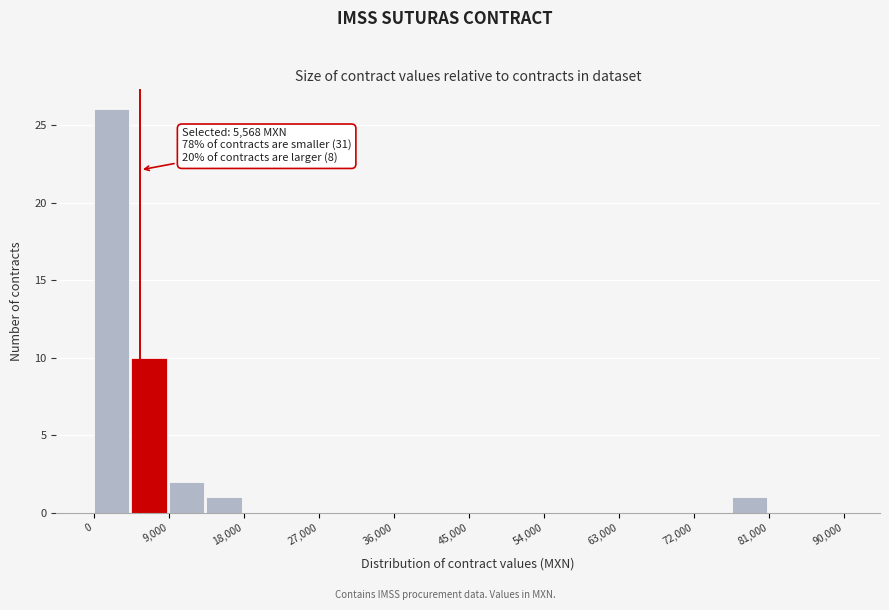

Over which range of the x-axis is the bar tallest?

0 to 4500